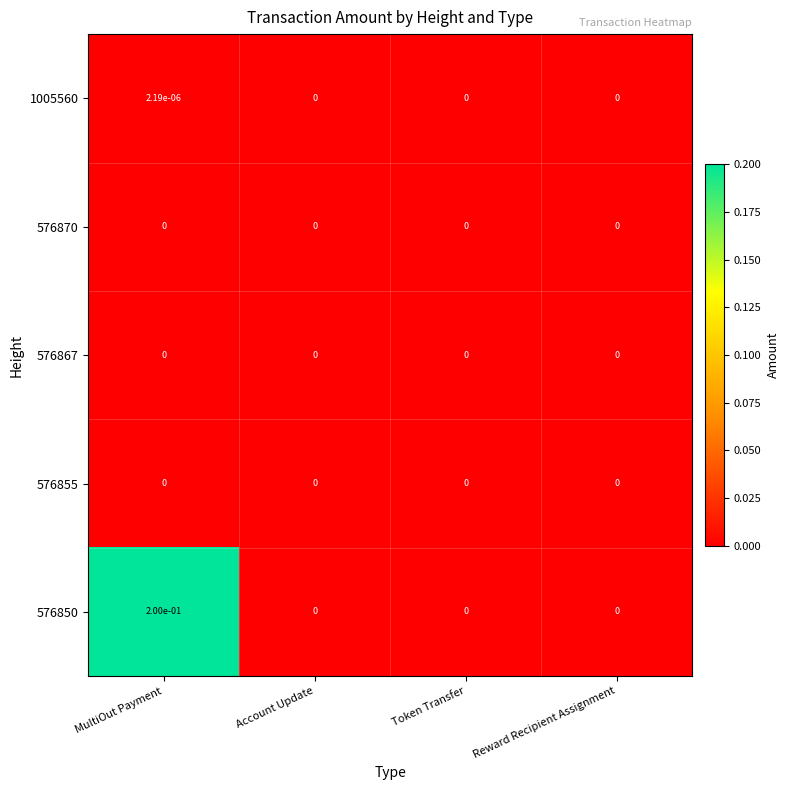

How many data points does each series have?

4